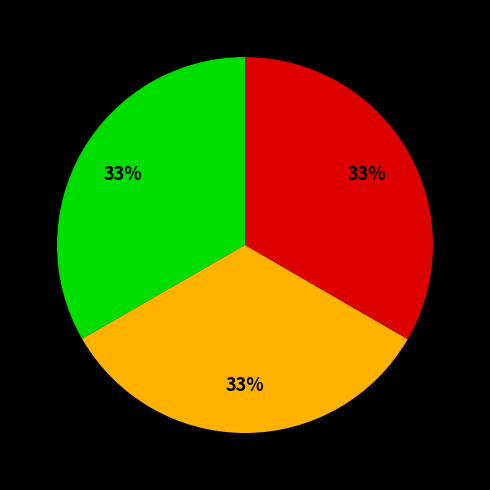

Is there a majority slice in this chart?

No